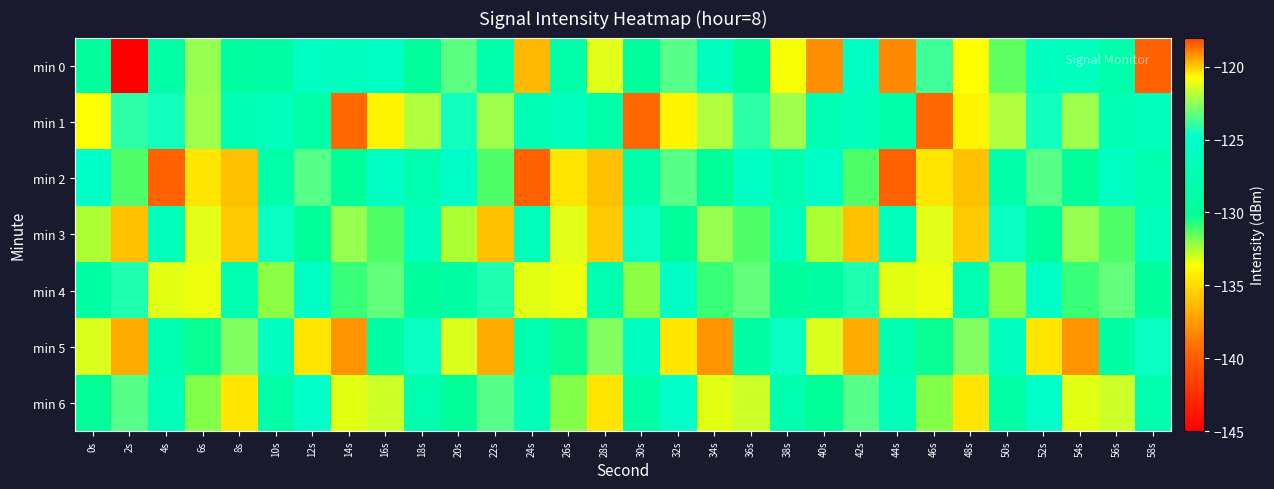

How many data points does each series have?

30